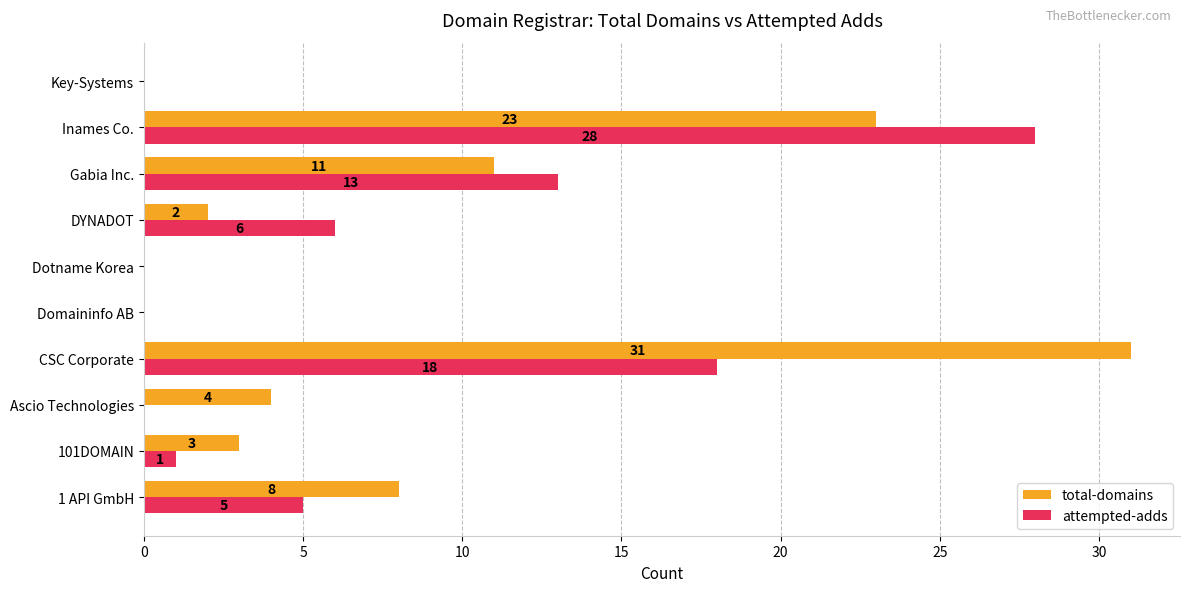

What is the sum of the total-domains values at Ascio Technologies and Dotname Korea?

4